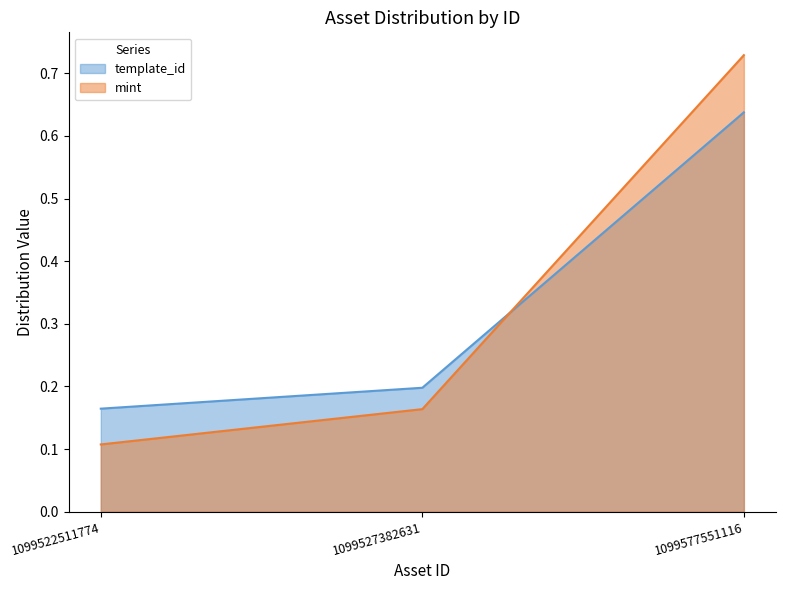

At which label does template_id reach its minimum?

1099522511774